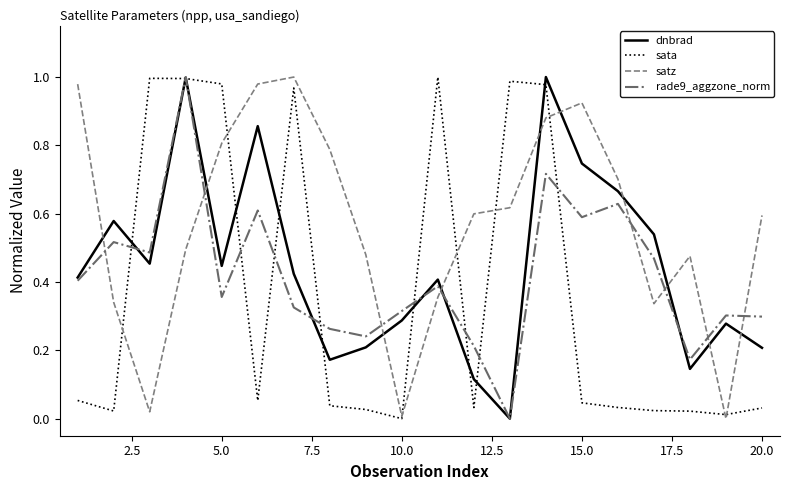

Which series ends up on top after the final intersection of dnbrad and sata?

dnbrad